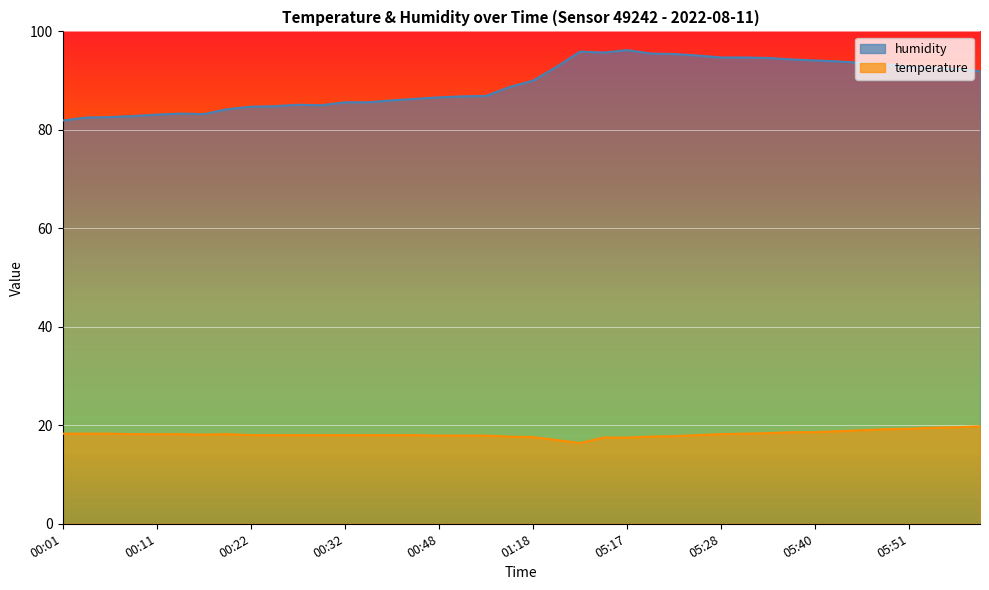

What is the label of the 2nd point from the right?

05:57